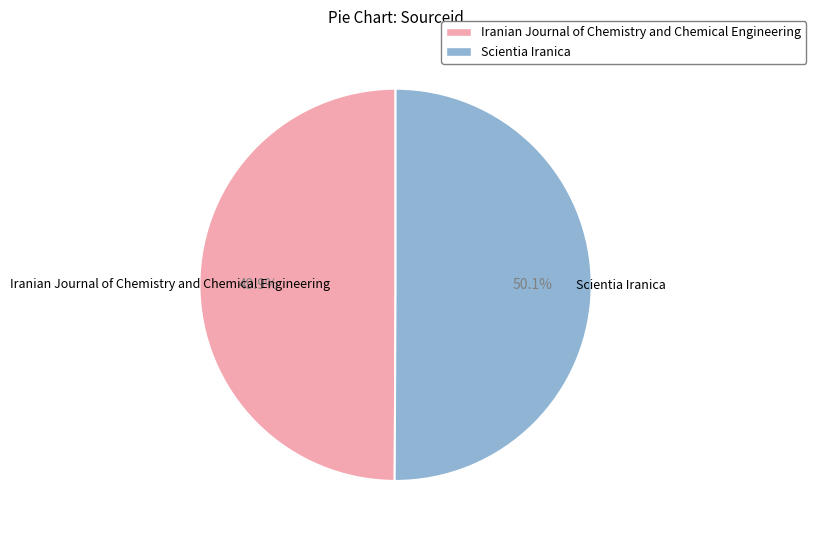

Approximately how many times larger is the value at Iranian Journal of Chemistry and Chemical Engineering compared to Scientia Iranica?

1.0